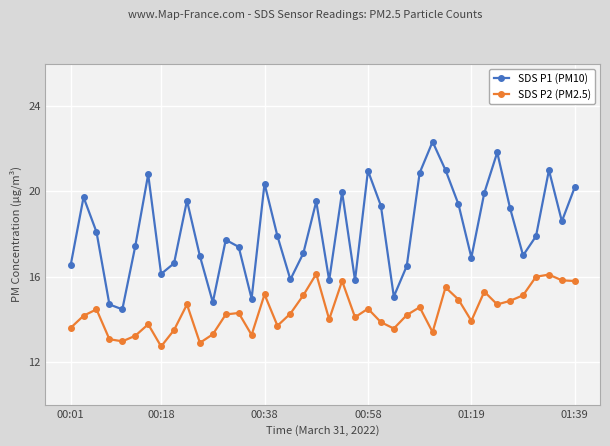

Which series has the largest total across all categories?

SDS P1 (PM10)